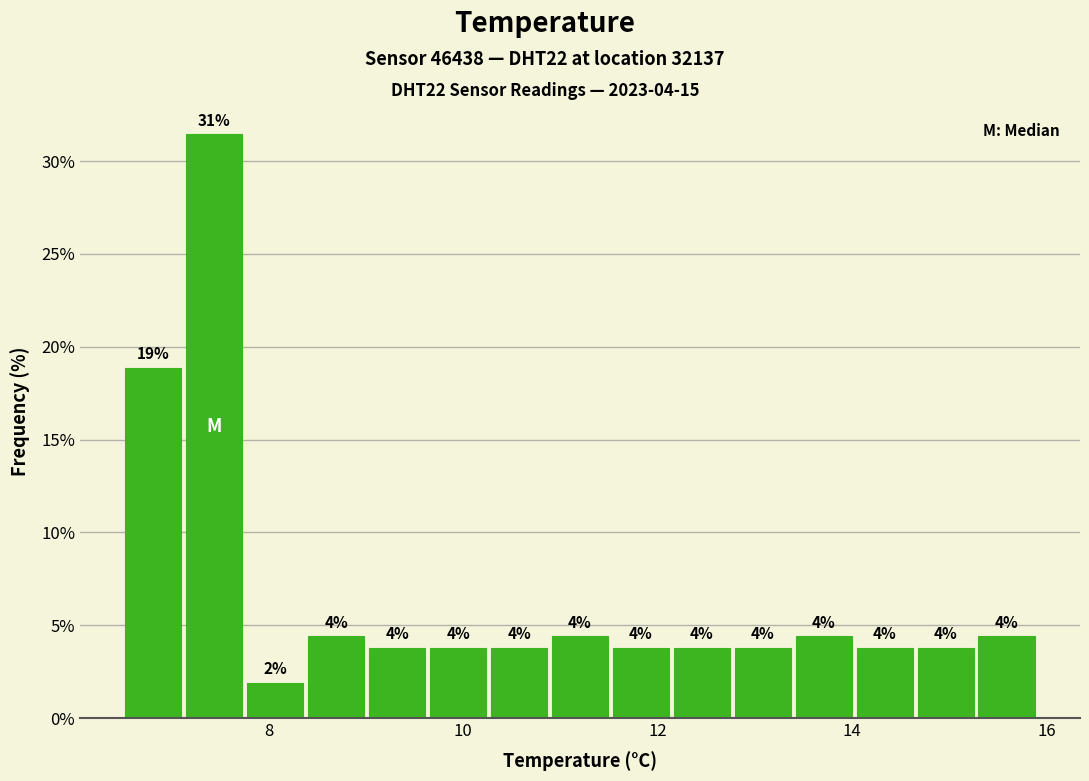

Around what value on the x-axis is the tallest bar? Give the approximate position of its centre, as read against the axis.

7.4